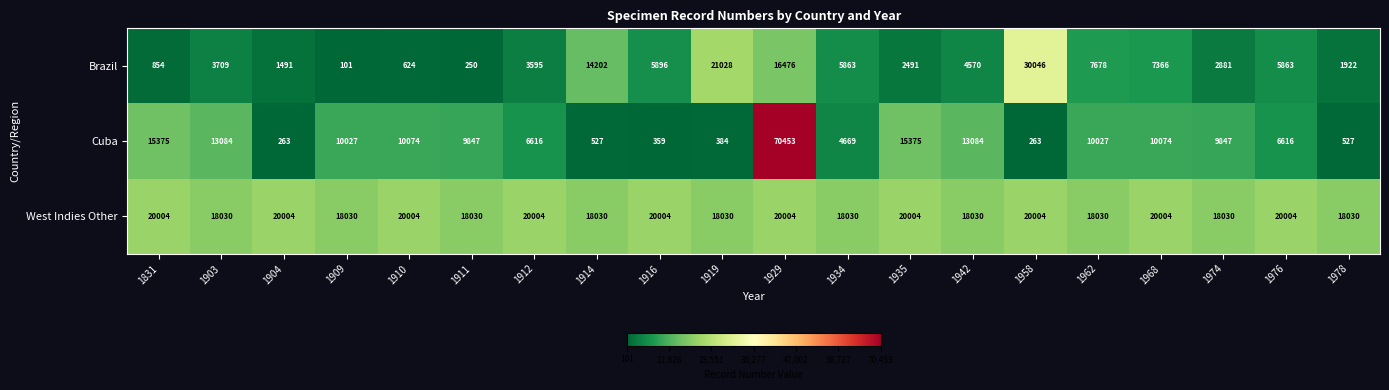

What is the minimum value for Cuba?

263